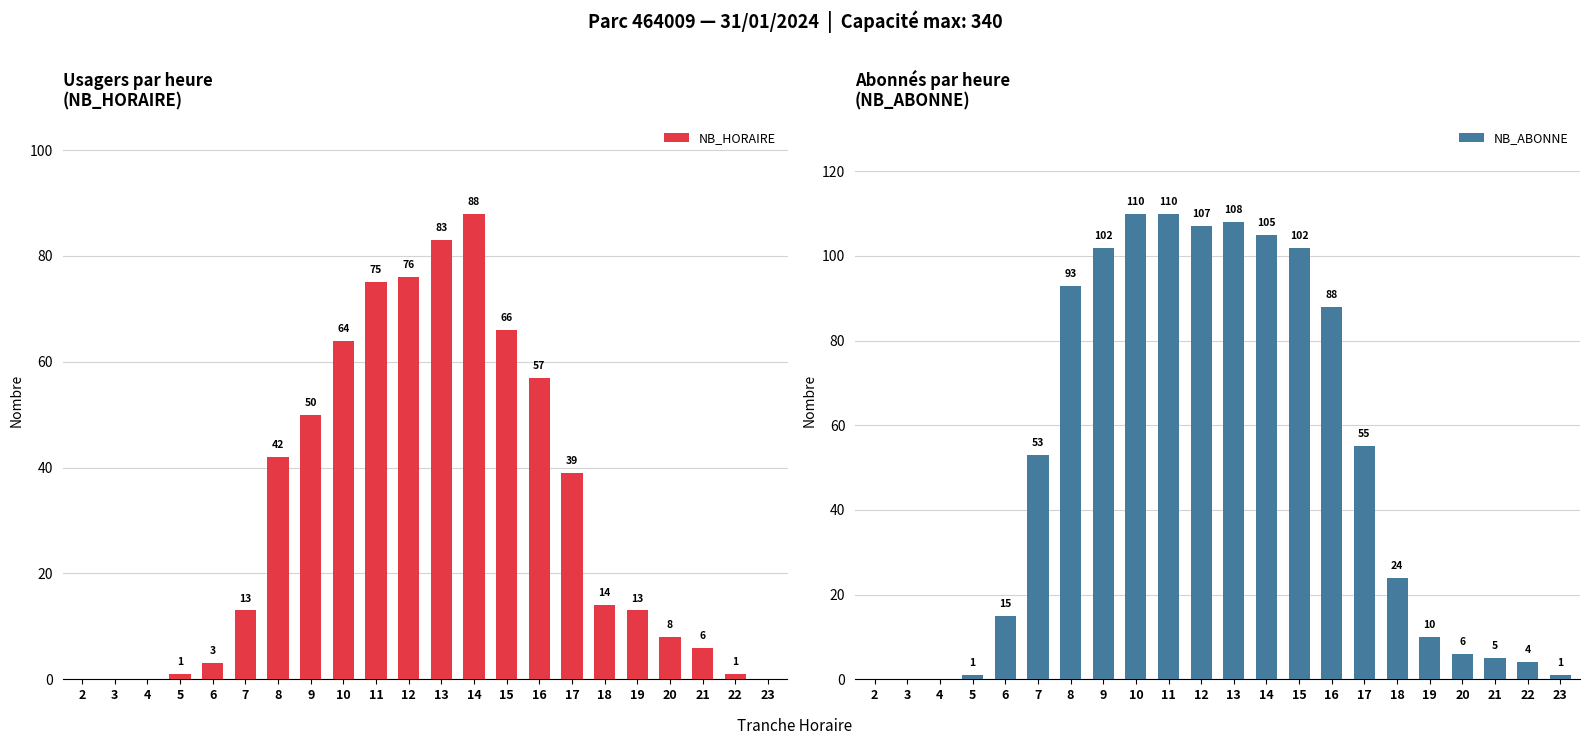

Which series changed the most between 9 and 11?

NB_HORAIRE